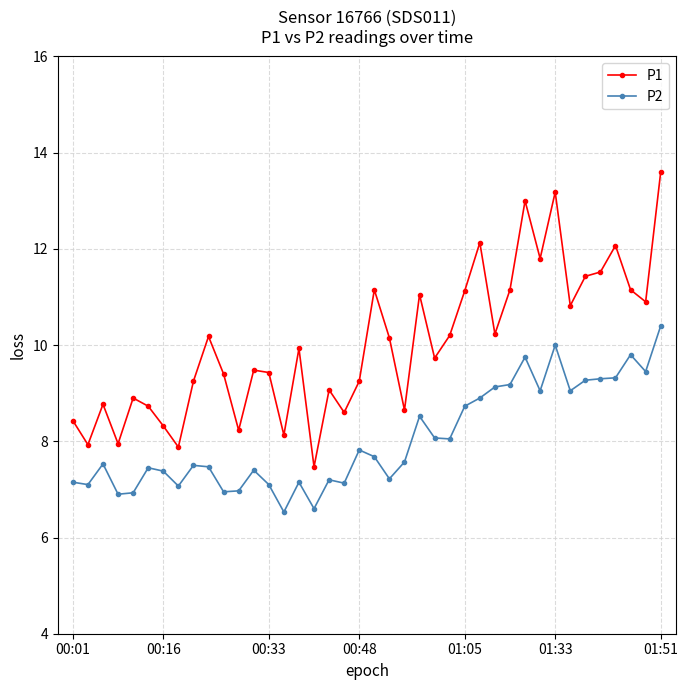

What is the difference between the maximum and minimum values in the P2 series?

3.9